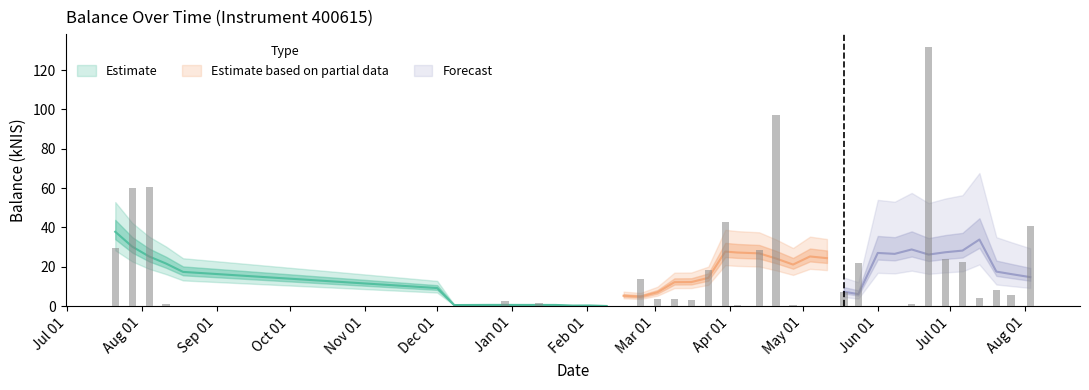

Are the bars grouped side by side (vs. stacked)?

No